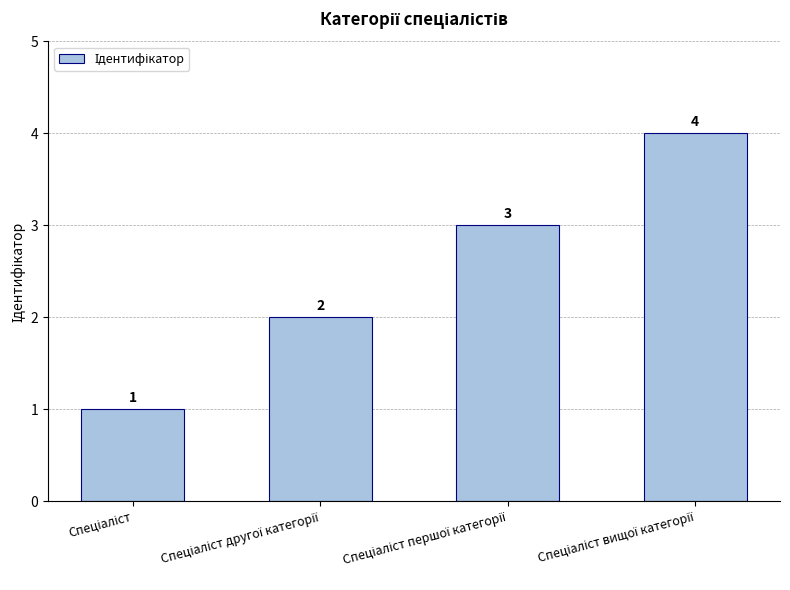

What is the maximum value shown in the chart?

4